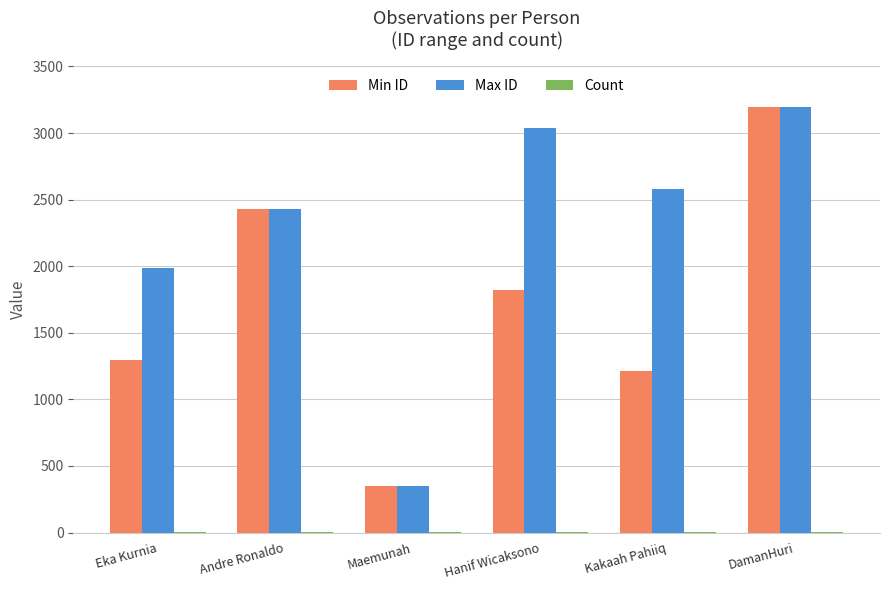

The Min ID series shows 2427 at Andre Ronaldo. True or false?

True